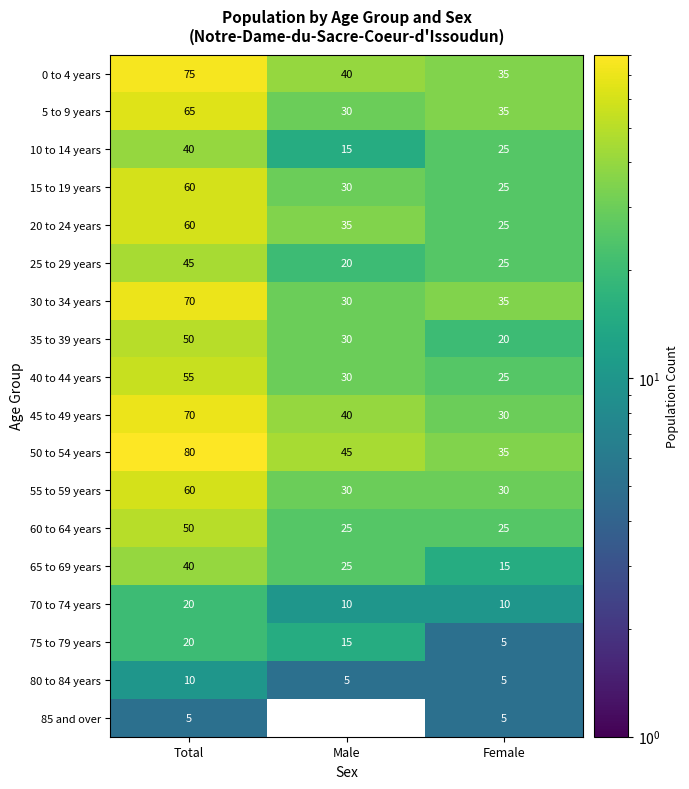

What is the sum of all 55 to 59 years values?

120